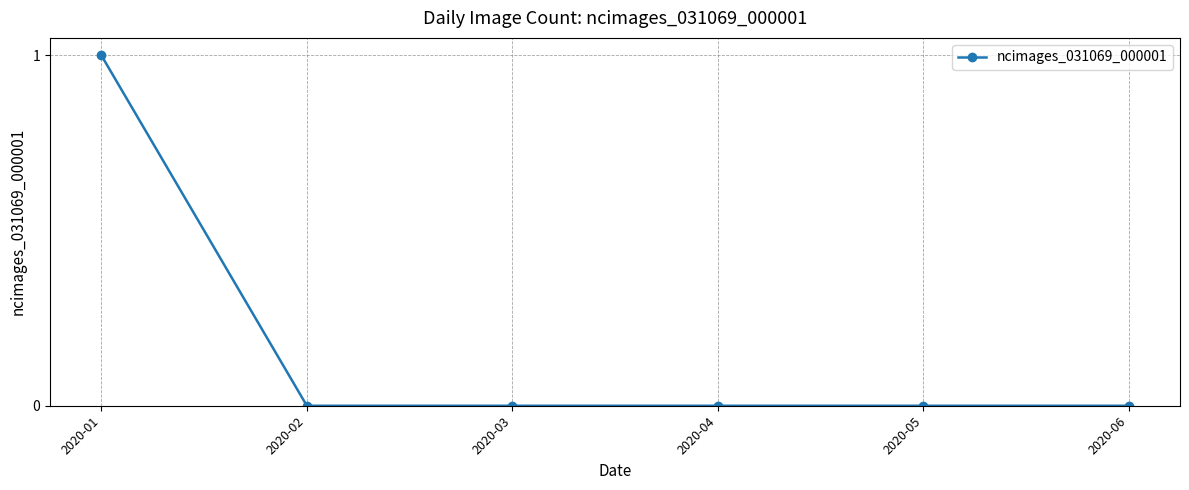

Which has a higher value, 2020-04 or 2020-01?

2020-01